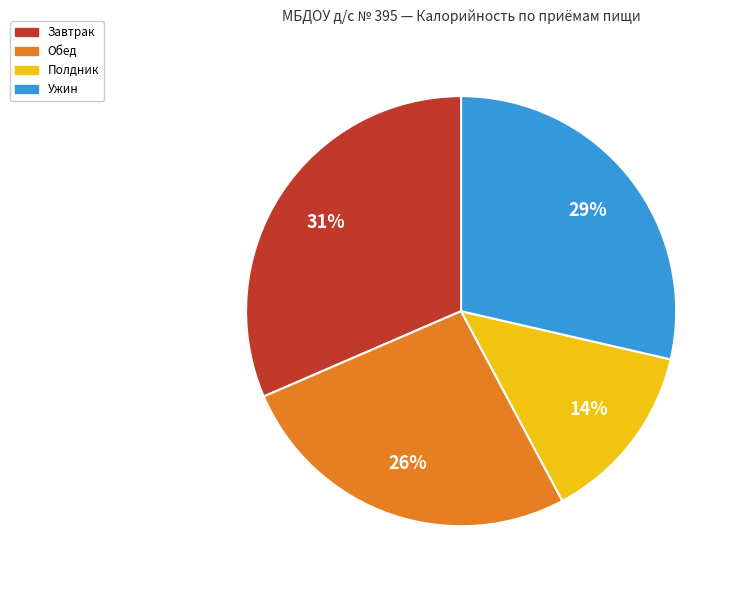

Count the number of slices in the pie.

4